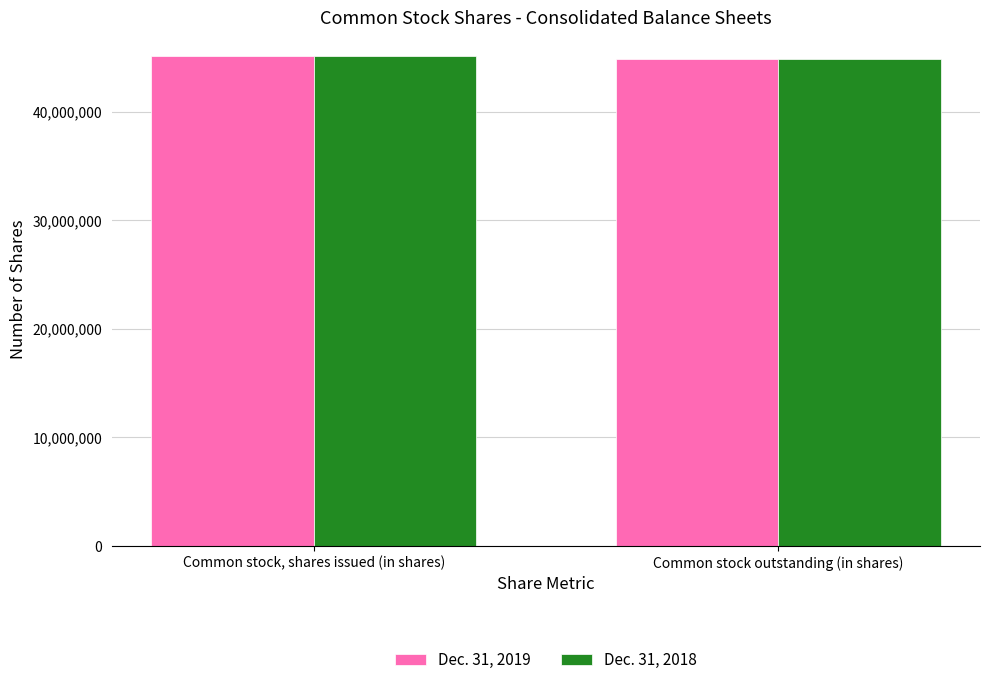

Reading left to right, extract all data points from this chart.

Dec. 31, 2019: 45108545	44876649
Dec. 31, 2018: 45108545	44876649